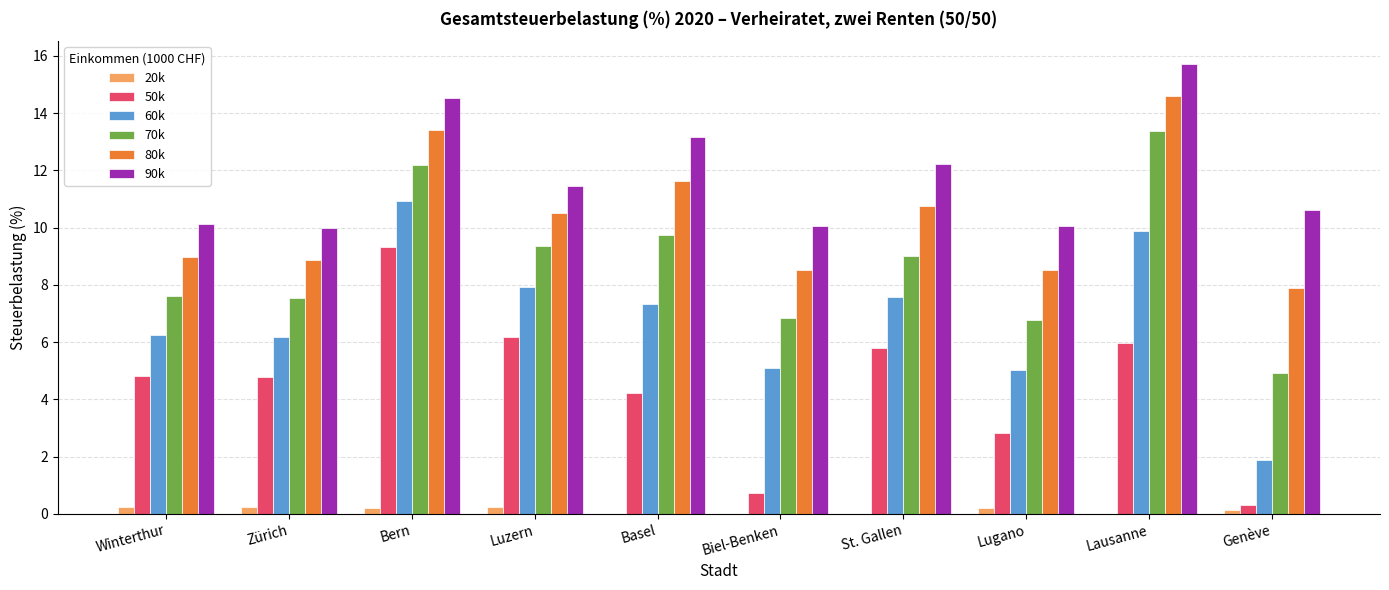

What is the total value across all series at Luzern?

45.7